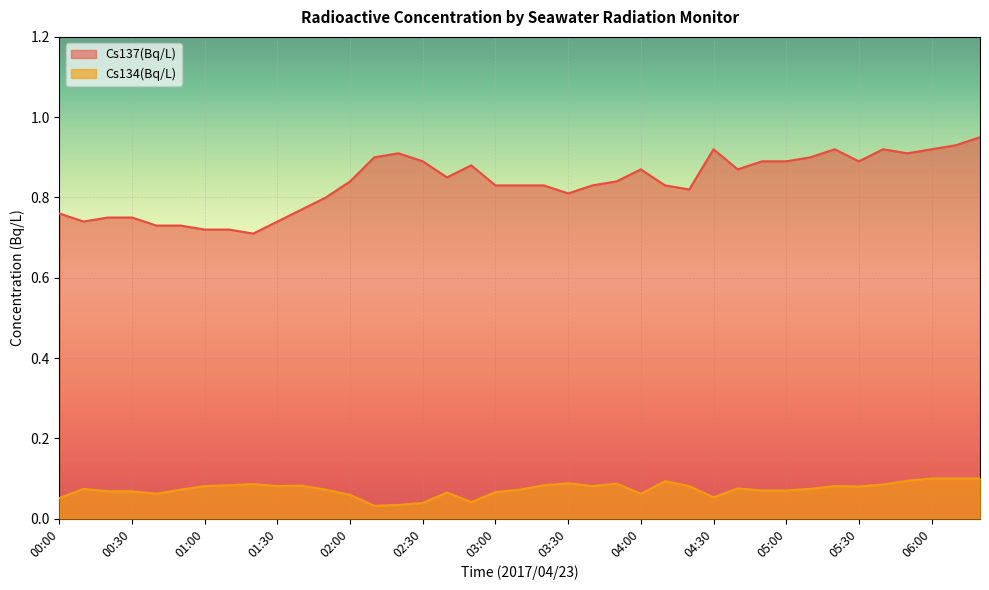

What is the average value of the Cs134(Bq/L) series?

0.1